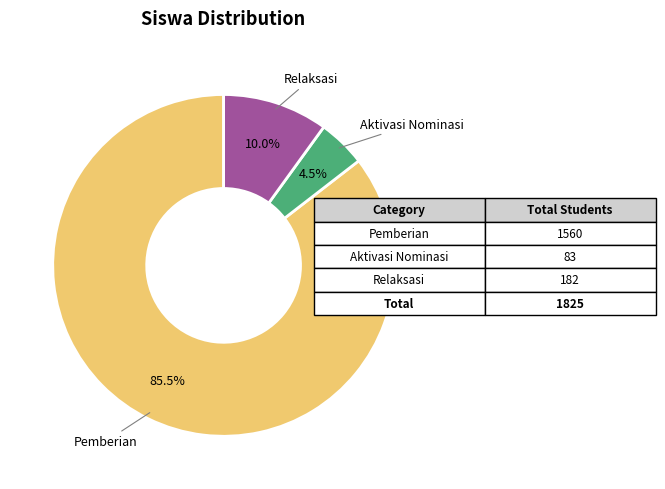

Is there any slice that represents more than half of the pie?

Yes